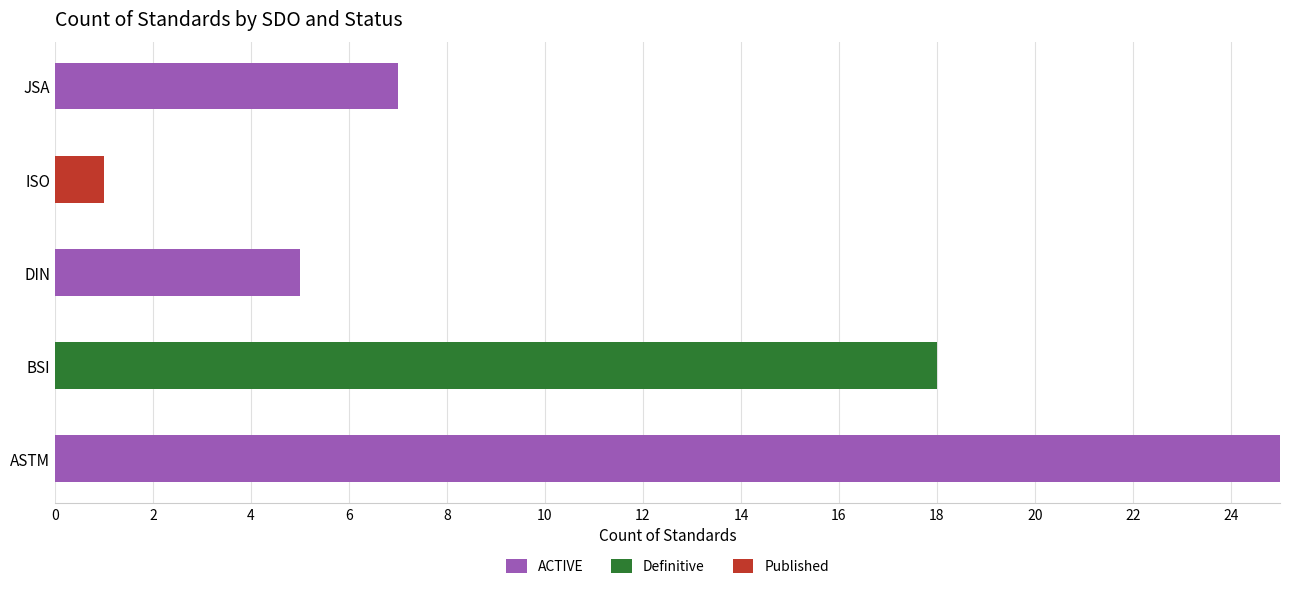

Which category has the highest value in the ACTIVE series?

ASTM